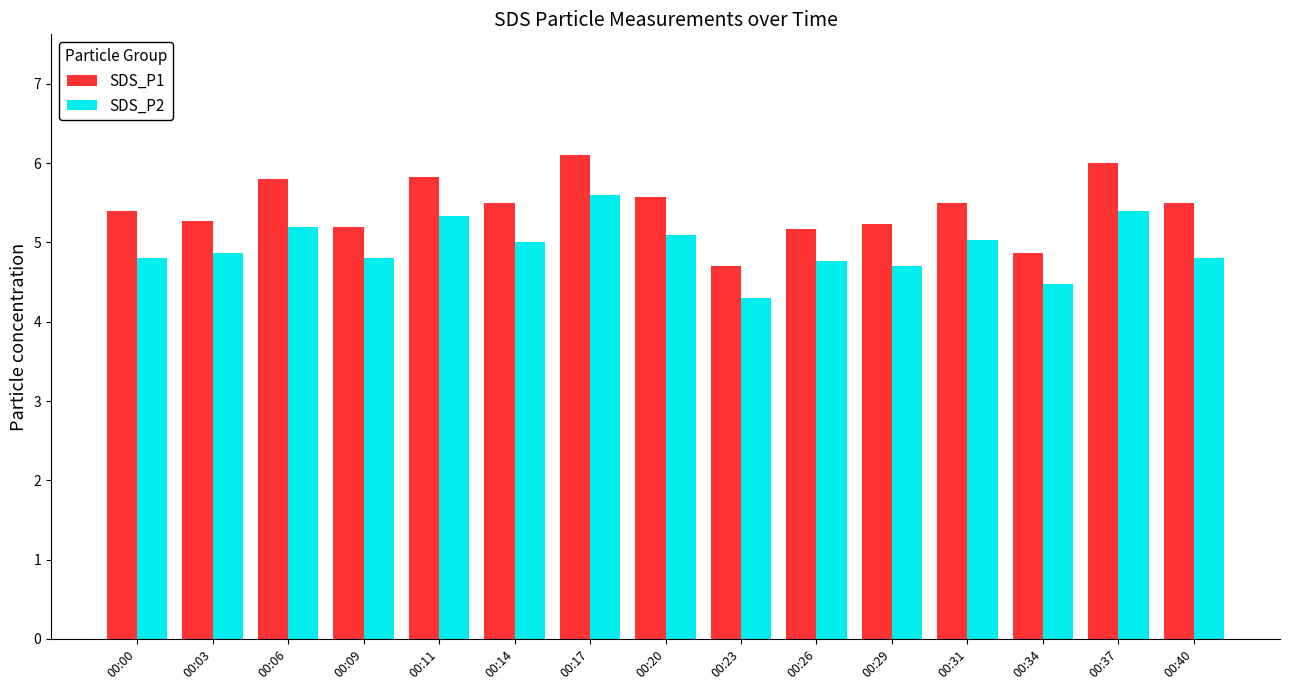

What is the value of the SDS_P2 bar at the 11th from the left?

4.7